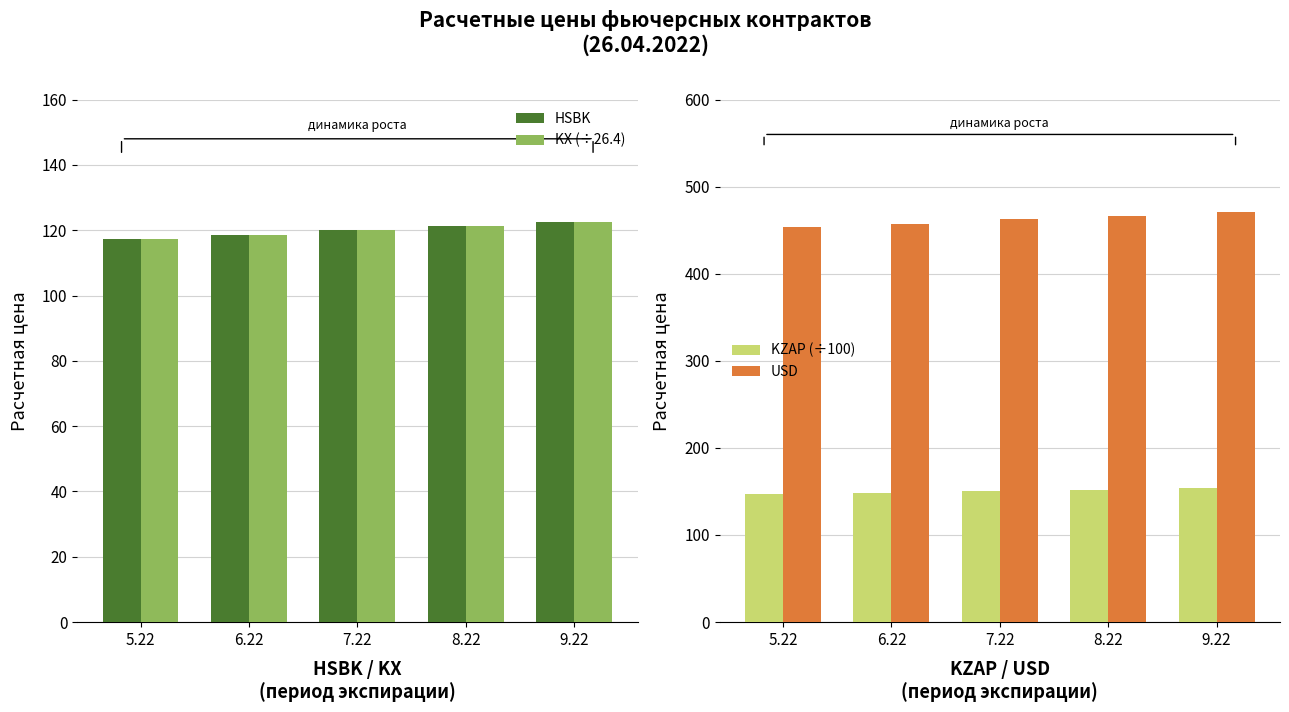

Rank the series by their maximum value, from lowest to highest.

HSBK, KX (÷26.4), KZAP (÷100), USD